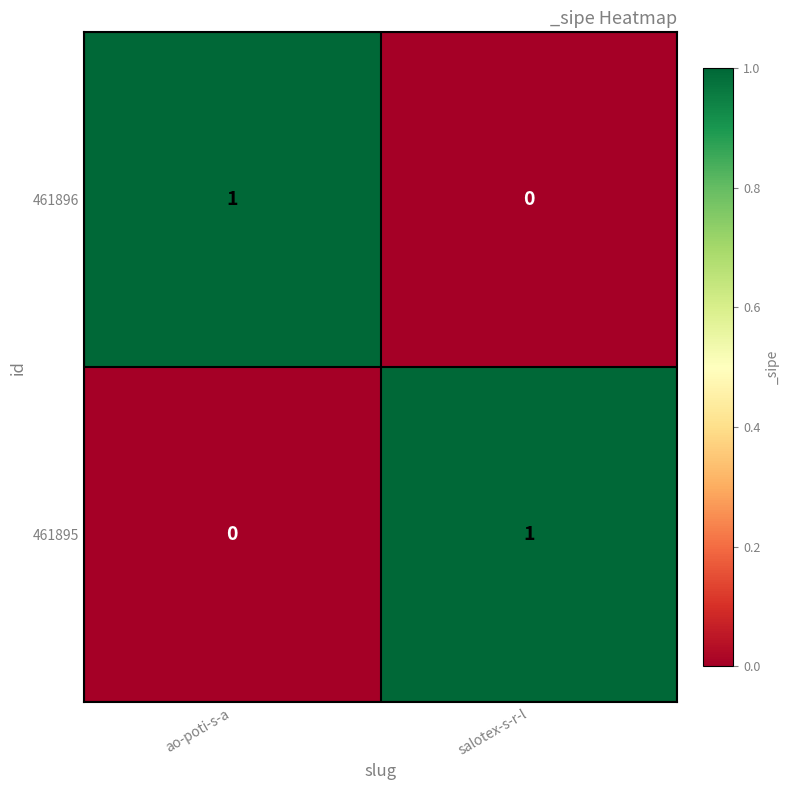

Reading left to right, transcribe all the data shown in this chart.

461896: 1	0
461895: 0	1